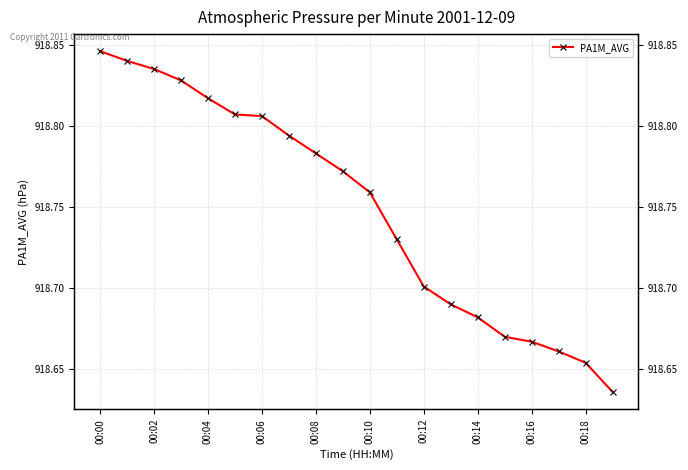

True or false: the data shows 918.8 at 00:02.

True